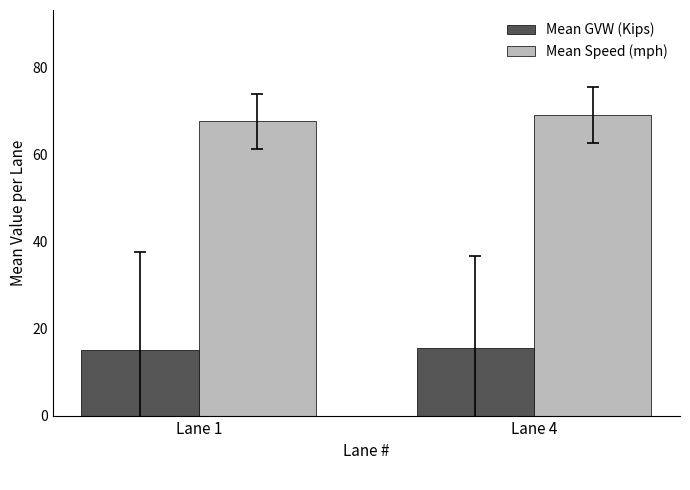

How many bars are there in each group?

2